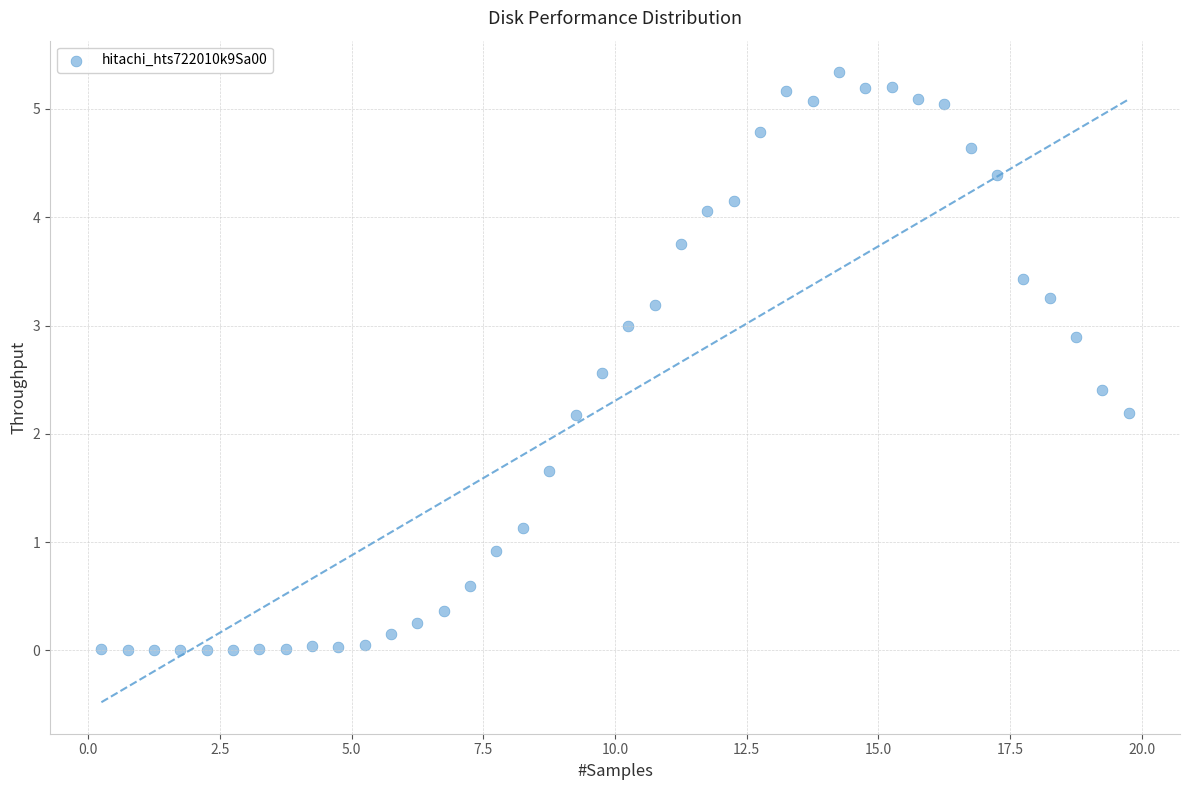

What is the range of Y values (max minus min)?

5.3